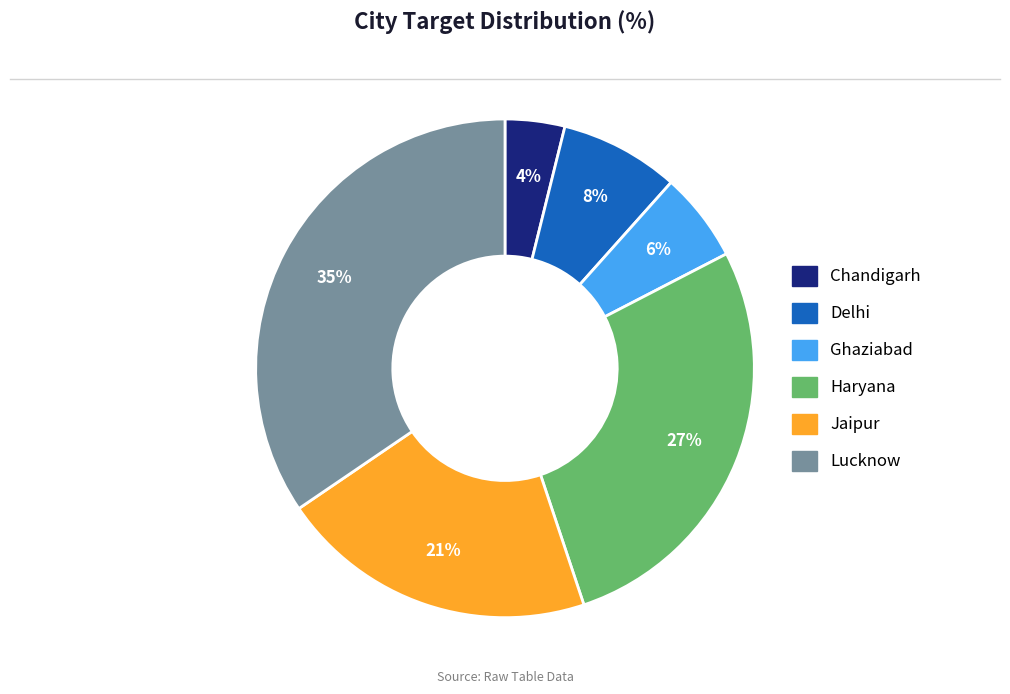

Which slice is the smallest?

Chandigarh